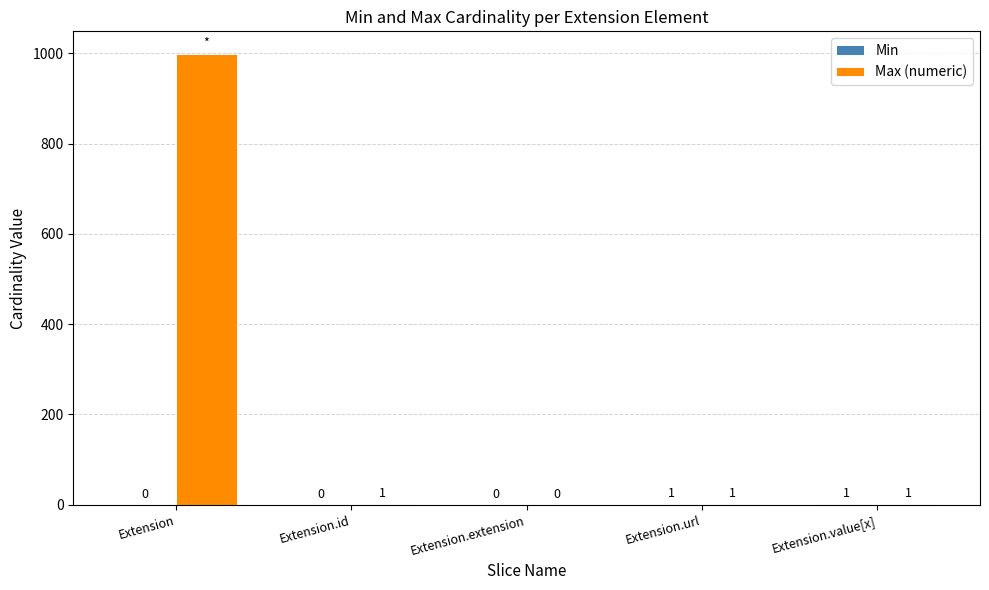

What is the total value across all series at Extension?

999